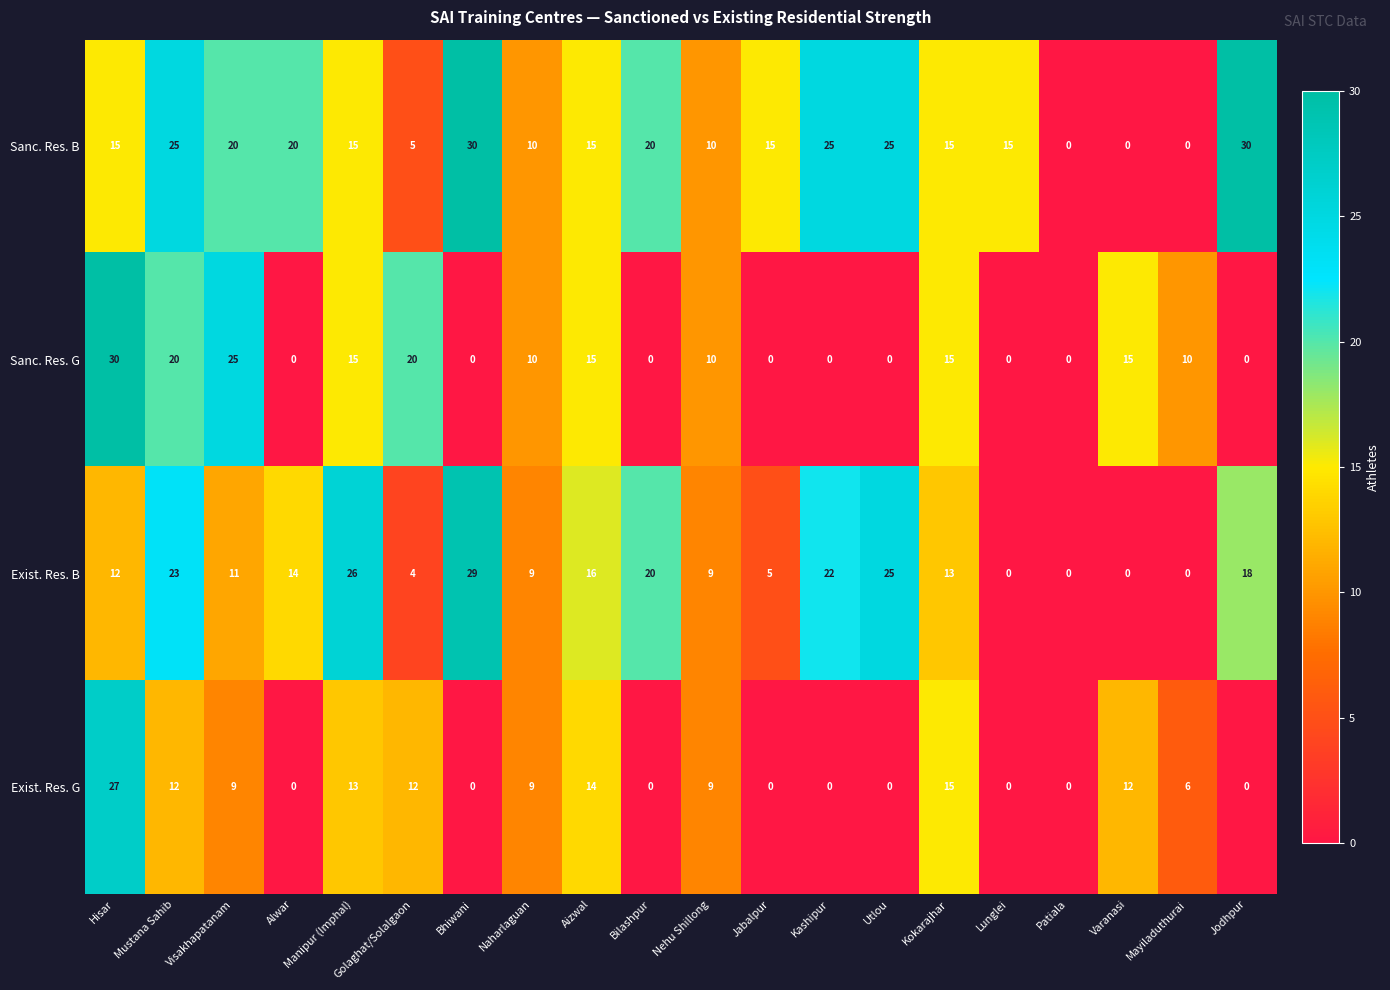

What is the difference between the maximum and second lowest values in the Exist. Res. B series?

29